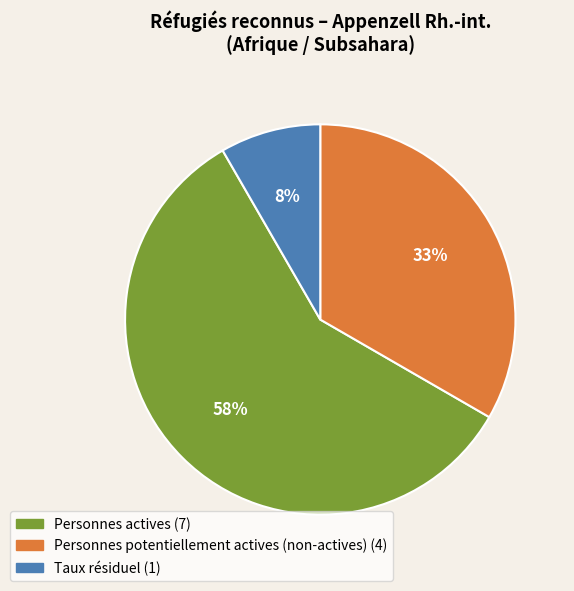

To the nearest percent, what is the average slice percentage?

33%